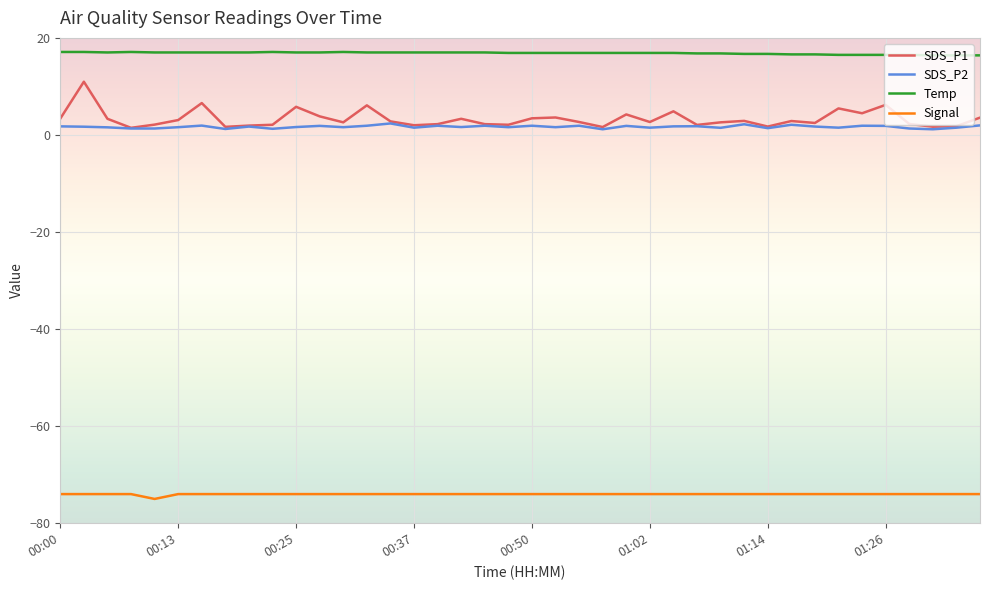

Rank the series by their maximum value, from highest to lowest.

Temp, SDS_P1, SDS_P2, Signal